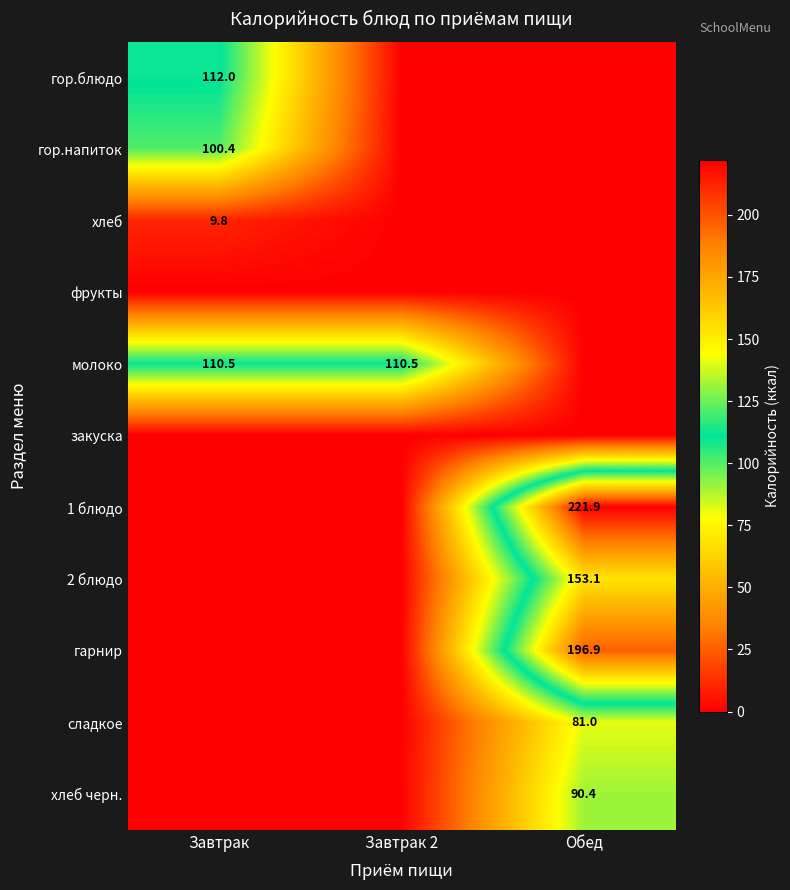

Is it true that 2 блюдо equals 153.1 at Обед?

True